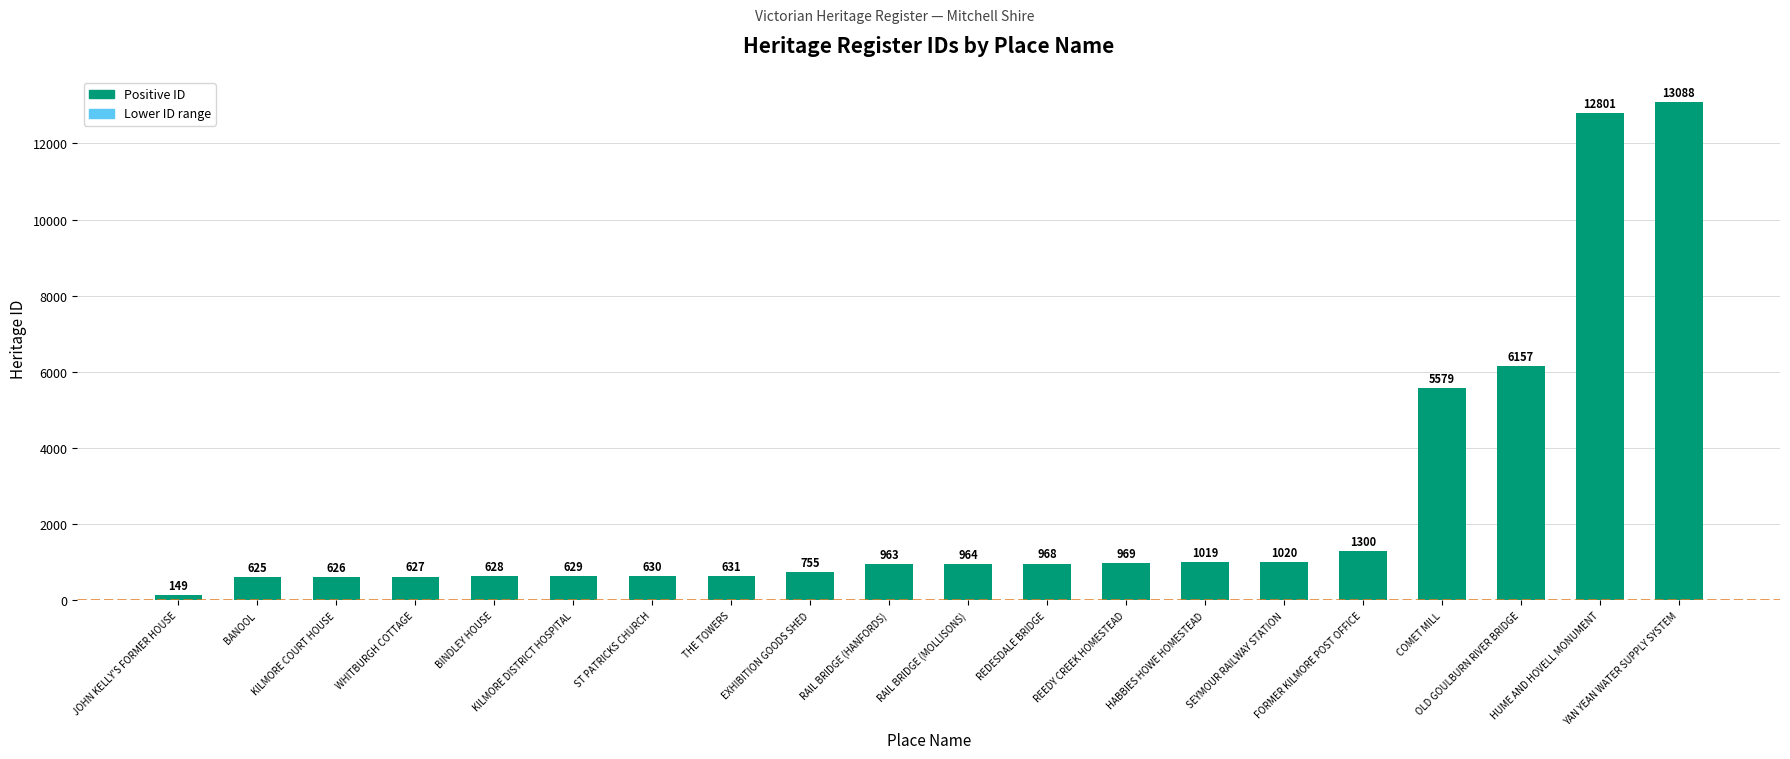

How many bars are there in total?

20